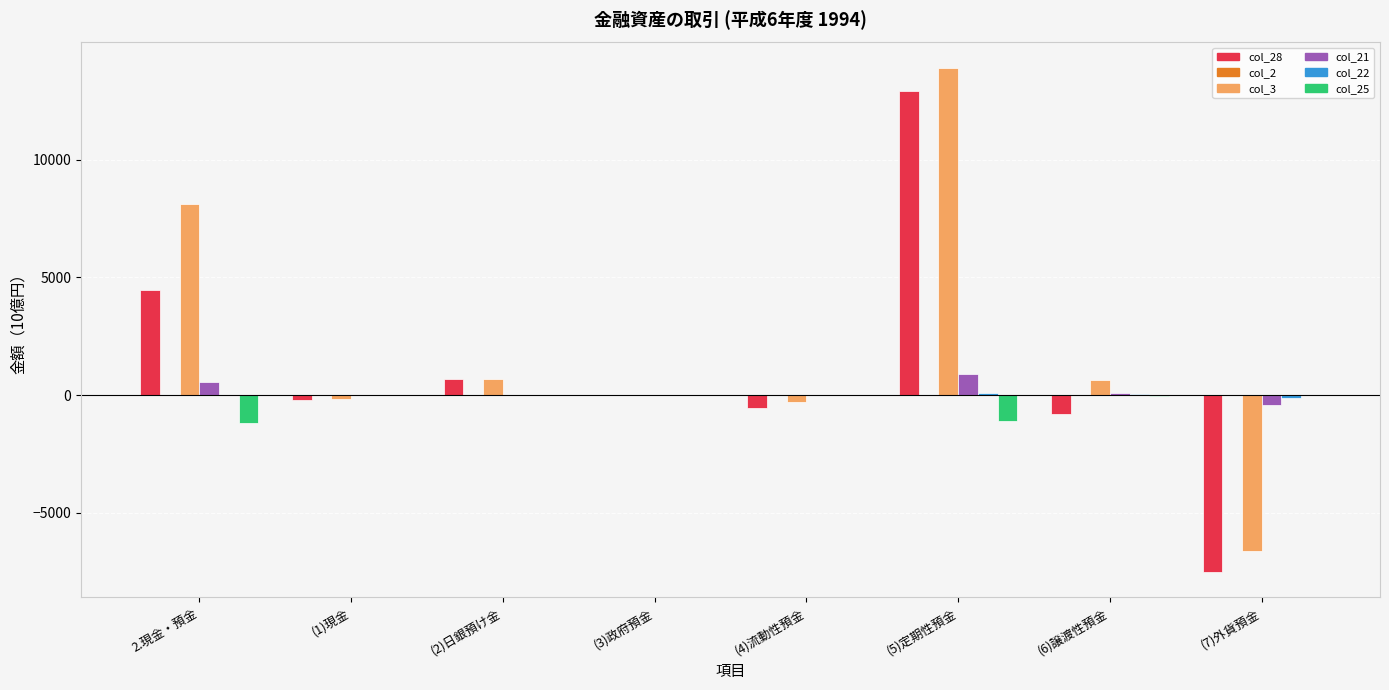

At which category is the sum across all series the highest?

(5)定期性預金